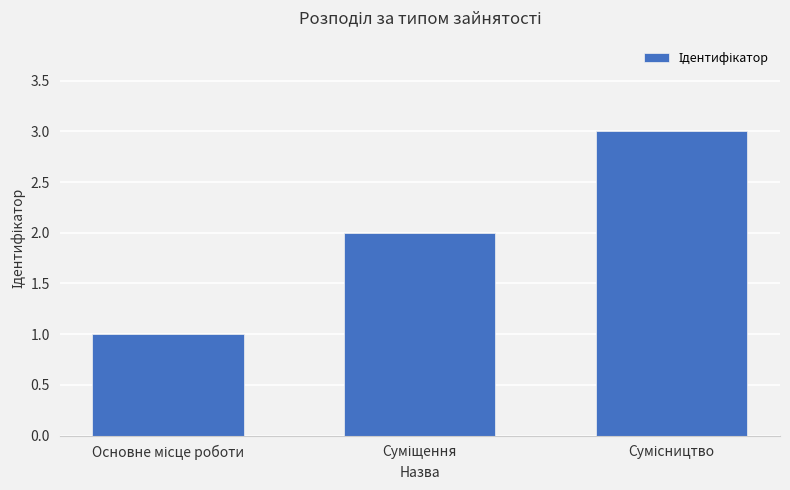

What is the difference between the maximum and minimum values?

2